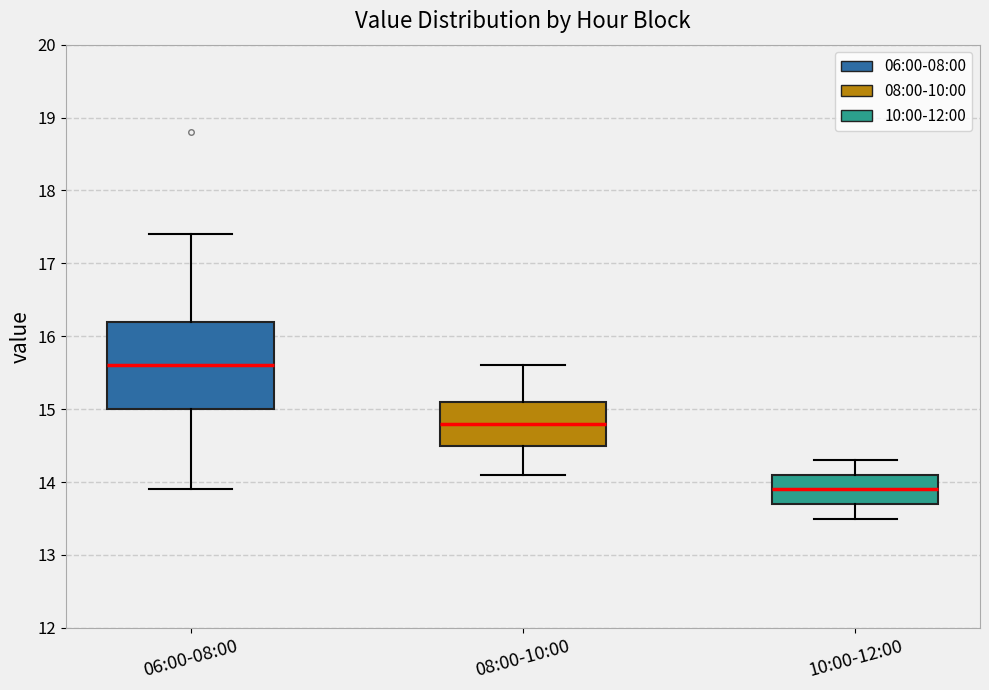

Where does the upper whisker of the box for 10:00-12:00 end on the y-axis? The values are not printed on the chart, so give them approximately, as read against the axis.

14.3